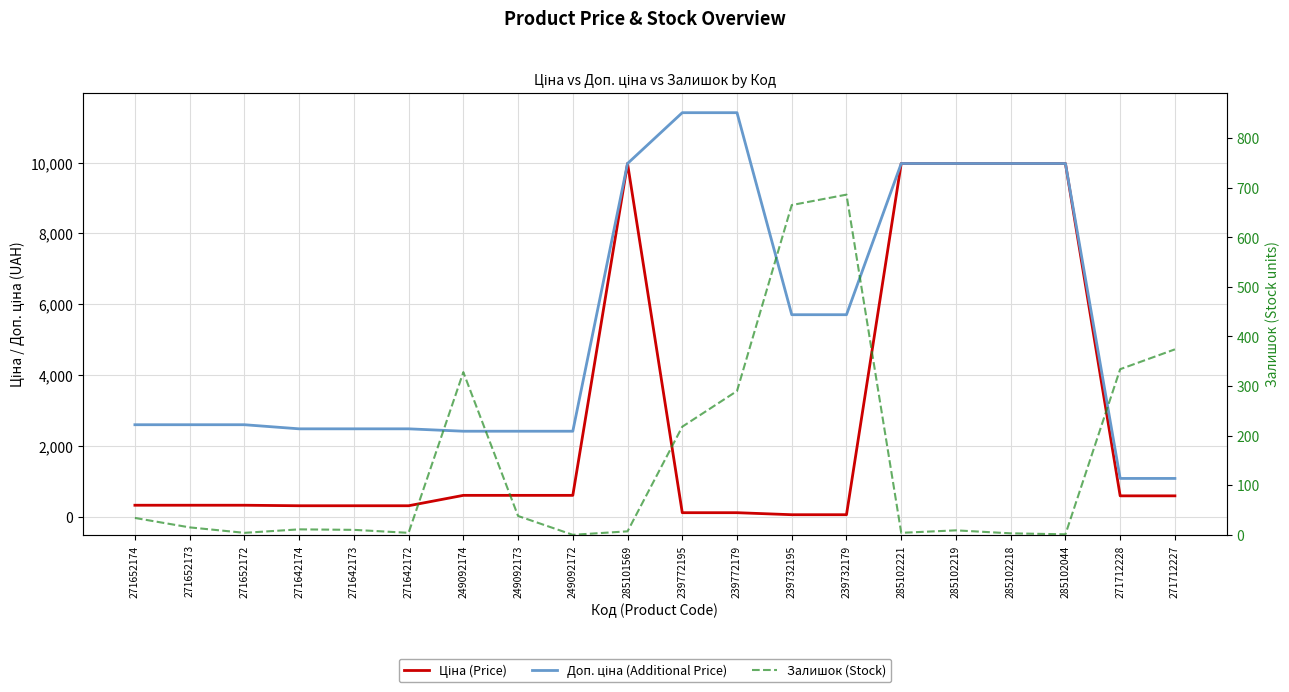

True or false: Ціна (Price) and Залишок (Stock) cross at least once.

True